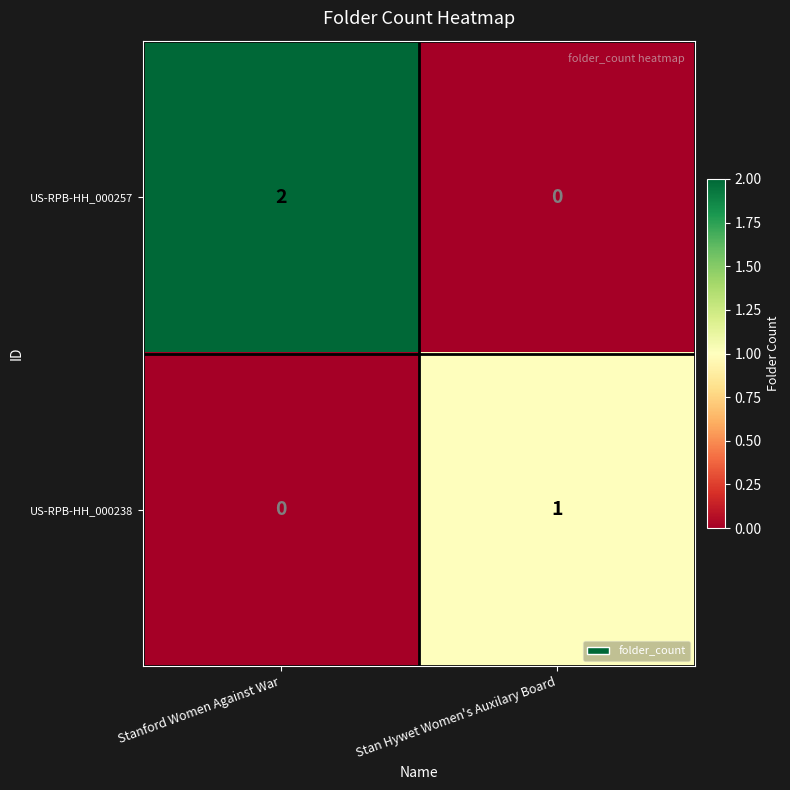

Which category has the highest value in the US-RPB-HH_000257 series?

Stanford Women Against War